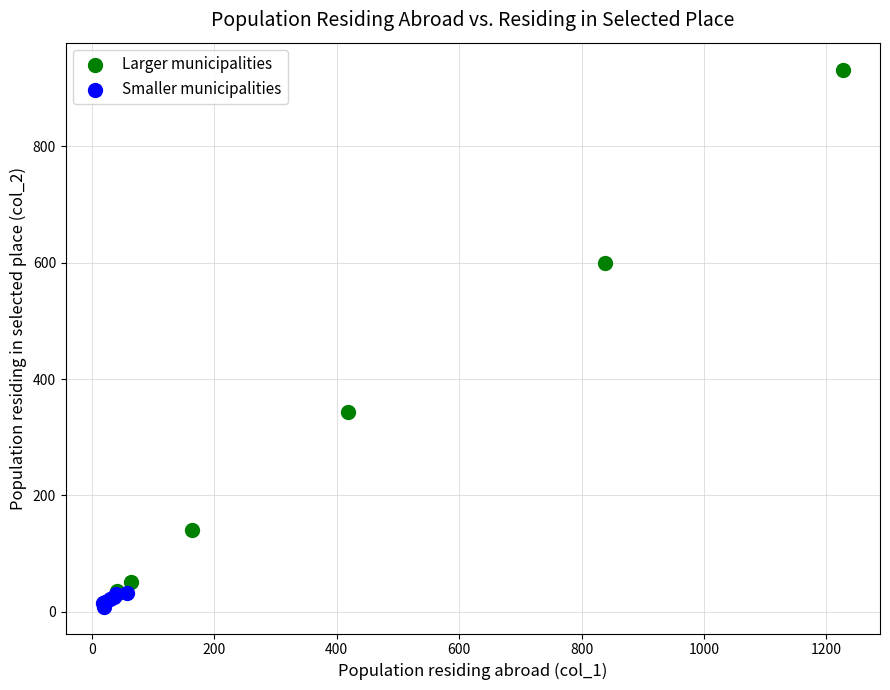

What are all the series names shown in the legend?

Larger municipalities, Smaller municipalities